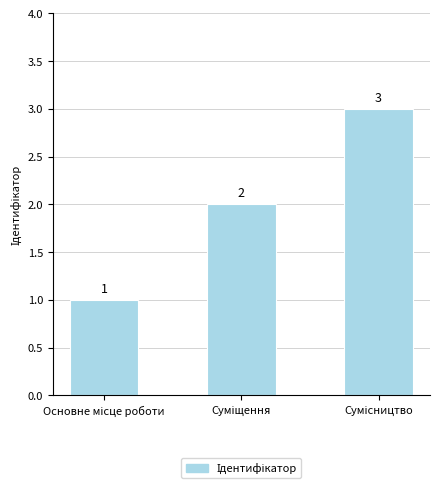

What is the value of the 3rd bar from the left?

3